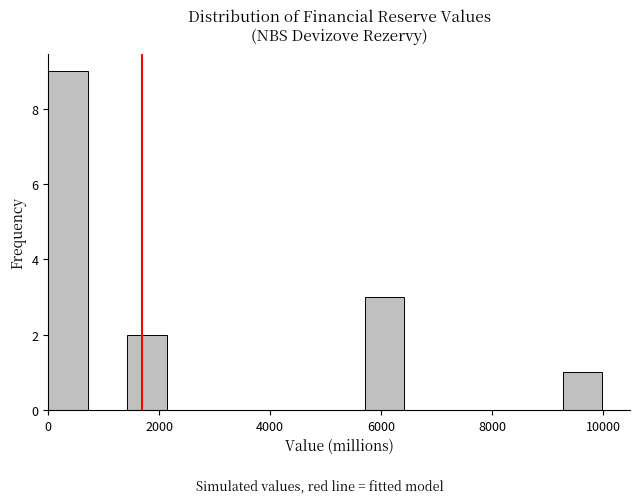

Read against the x-axis, roughly where is the centre of the tallest bar?

400